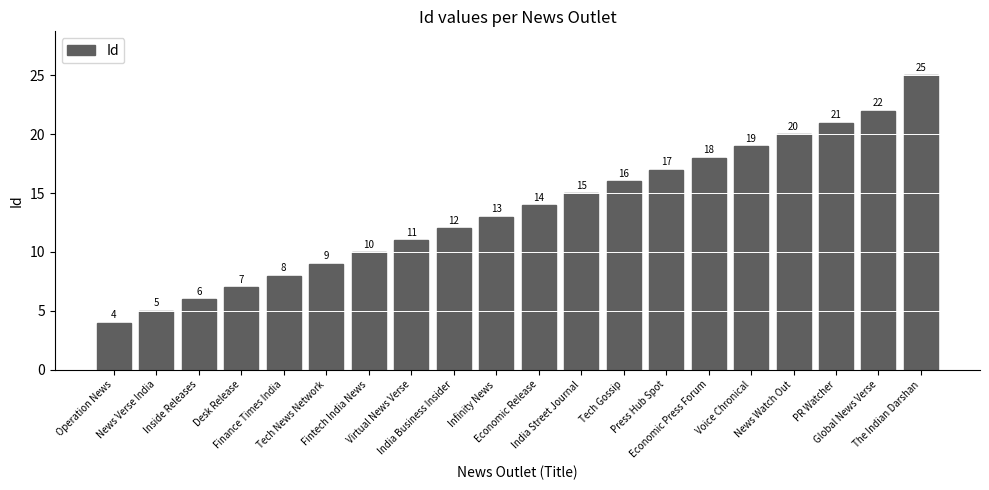

Rank the categories by value from highest to lowest.

The Indian Darshan, Global News Verse, PR Watcher, News Watch Out, Voice Chronical, Economic Press Forum, Press Hub Spot, Tech Gossip, India Street Journal, Economic Release, Infinity News, India Business Insider, Virtual News Verse, Fintech India News, Tech News Network, Finance Times India, Desk Release, Inside Releases, News Verse India, Operation News